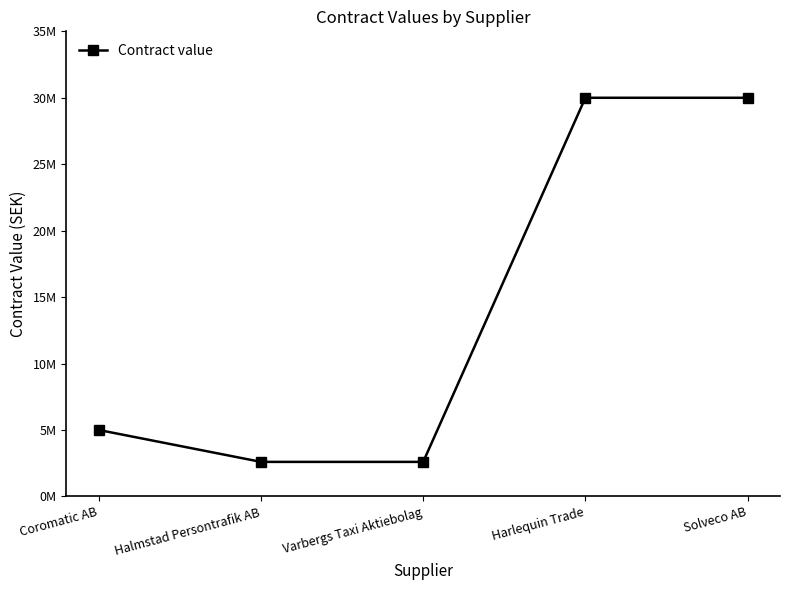

The chart shows a value of 45057750 at Harlequin Trade. True or false?

False